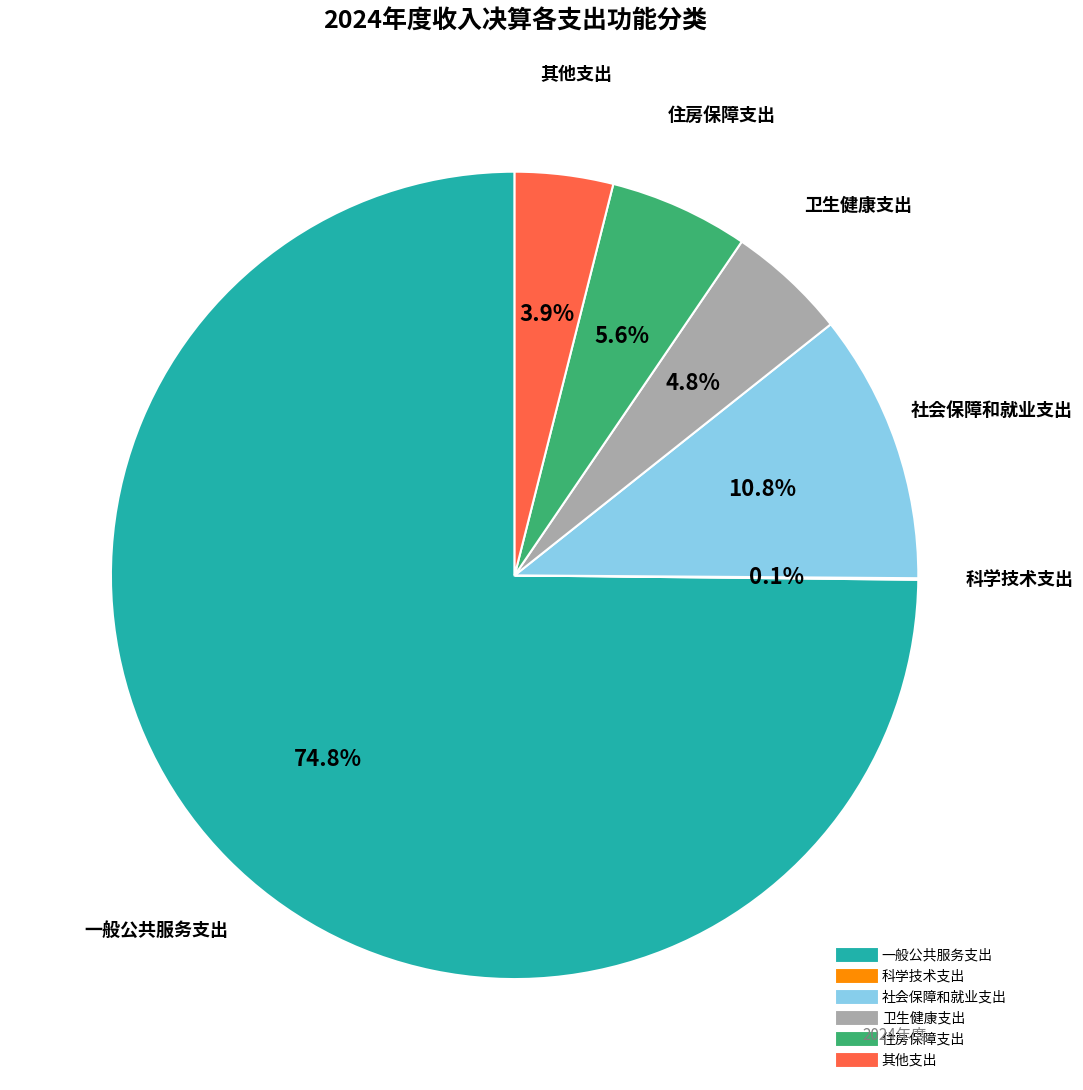

Which category has the biggest portion of the pie?

一般公共服务支出